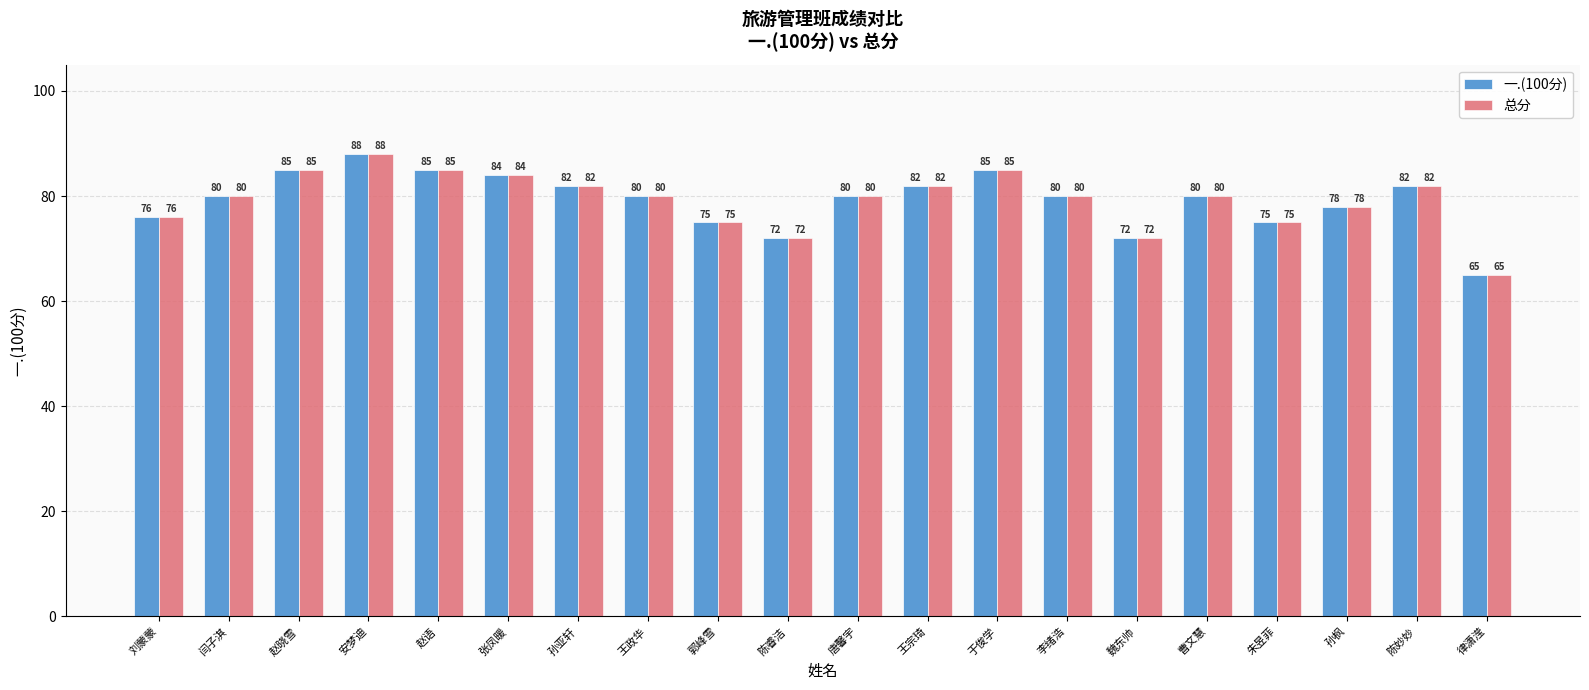

What are all the series names shown in the legend?

一.(100分), 总分